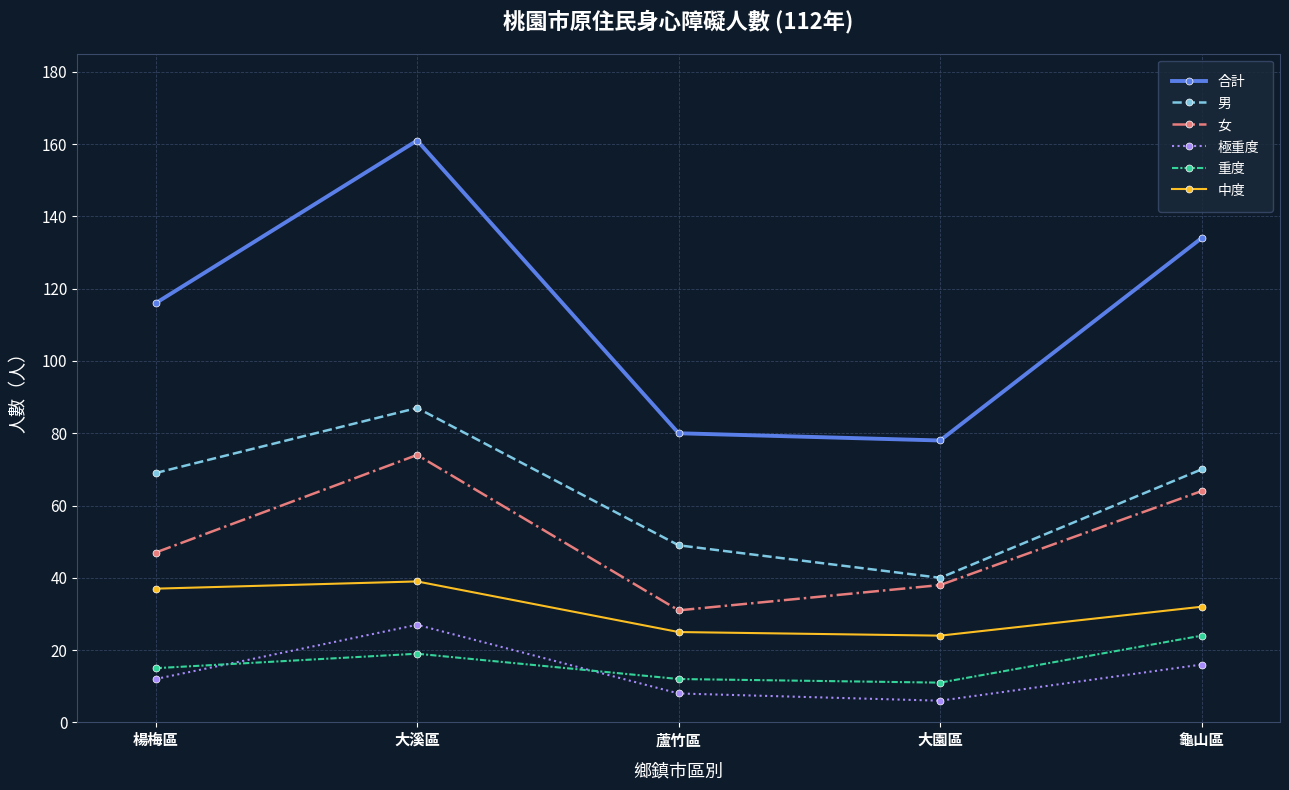

The value of 男 at 大溪區 is 28. True or false?

False